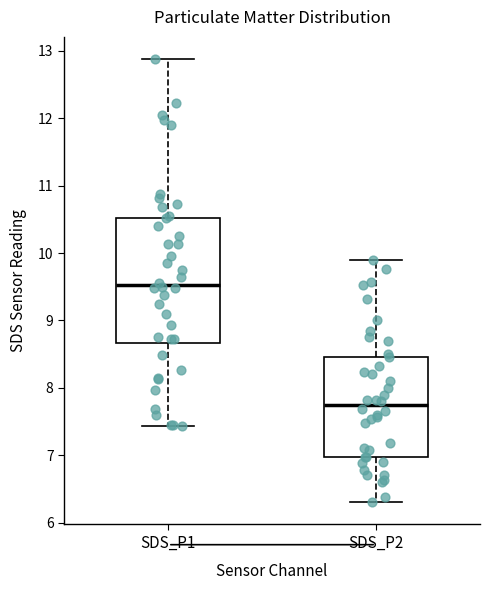

Reading left to right, read every box against the y-axis: the position of its median line, the range the box covers, and the ends of its whiskers. The values are not printed on the chart, so give them approximately, as read against the axis.

SDS_P1: median 9.5, box 8.7 to 10.5, whiskers 7.4 to 12.9
SDS_P2: median 7.7, box 7.0 to 8.5, whiskers 6.3 to 9.9